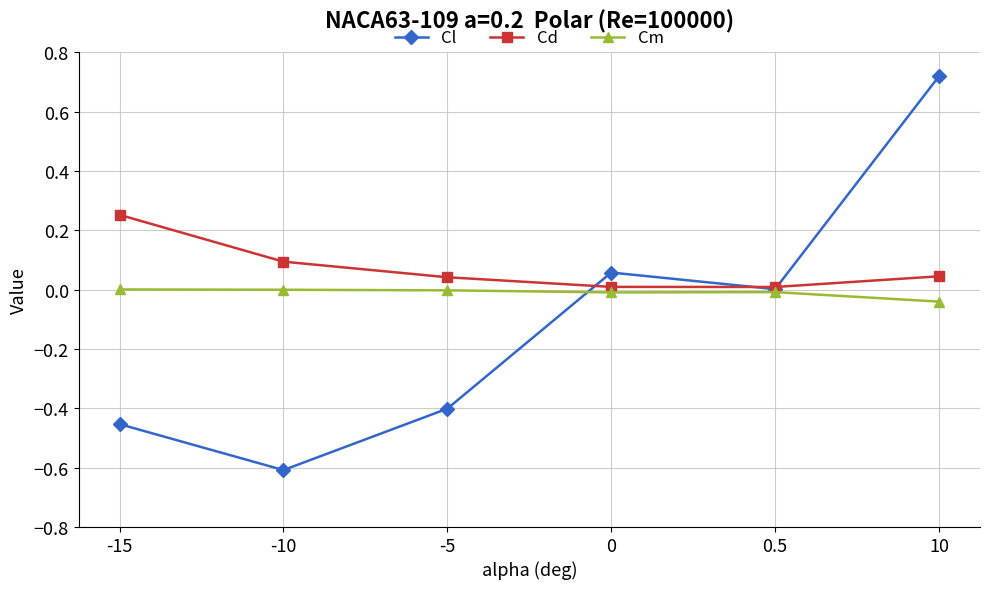

True or false: Cd has more than 1 points higher than both neighbors.

False